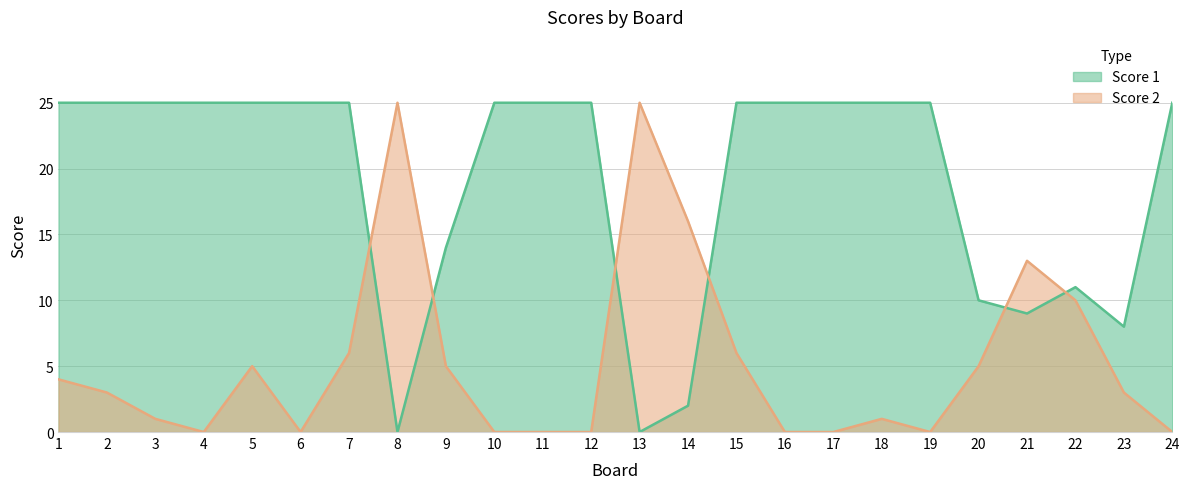

Between 11 and 13, which series saw the biggest shift?

Score 1